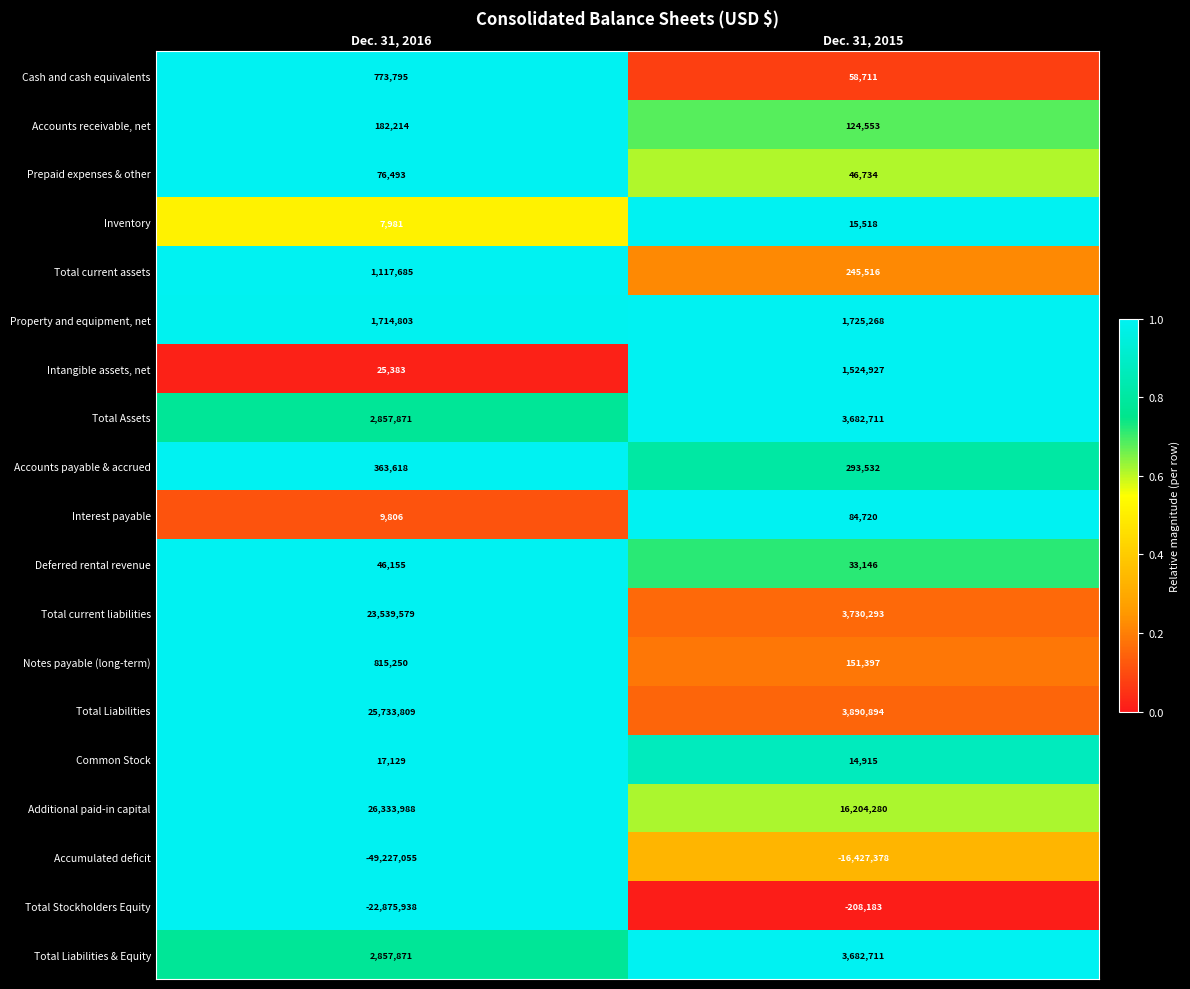

Is it true that Common Stock equals 14915 at Dec. 31, 2015?

True